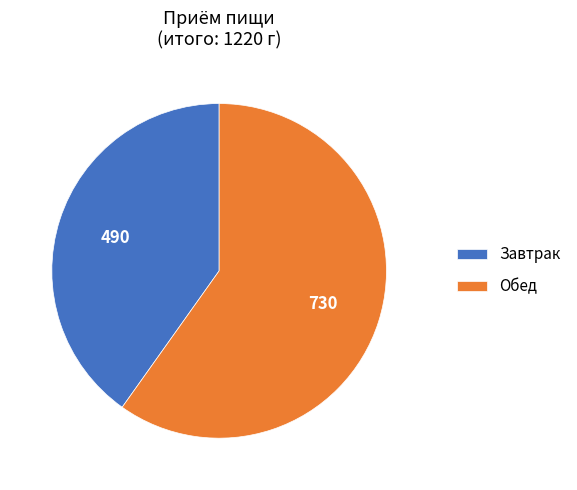

Combined, do Обед and Завтрак account for over 50%?

Yes